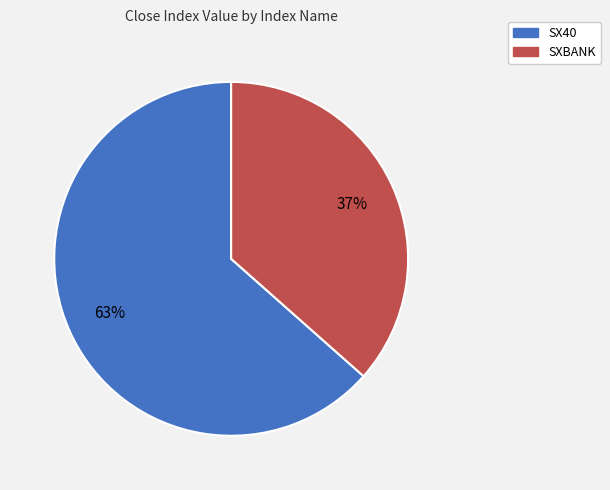

Is there a majority slice in this chart?

Yes